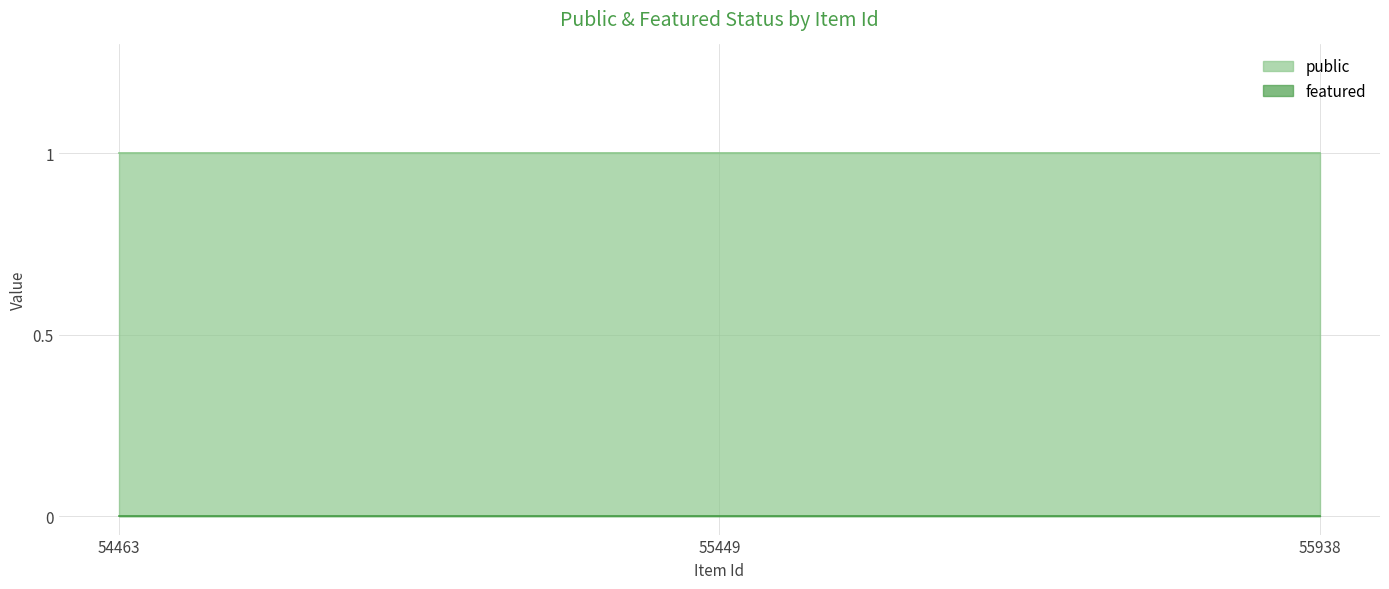

Does the chart display data point markers on the line(s)?

No